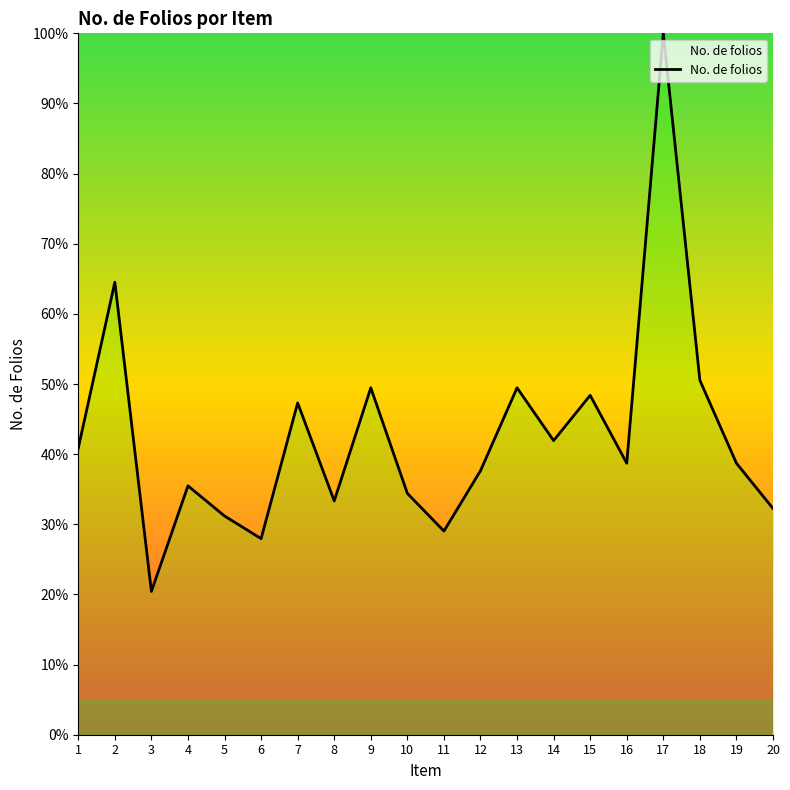

Is this an area chart (filled region under the line)?

No